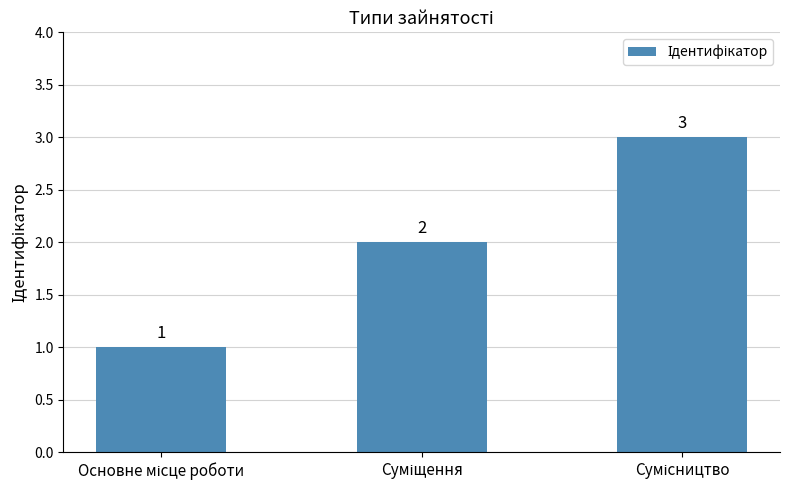

What is the maximum value shown in the chart?

3